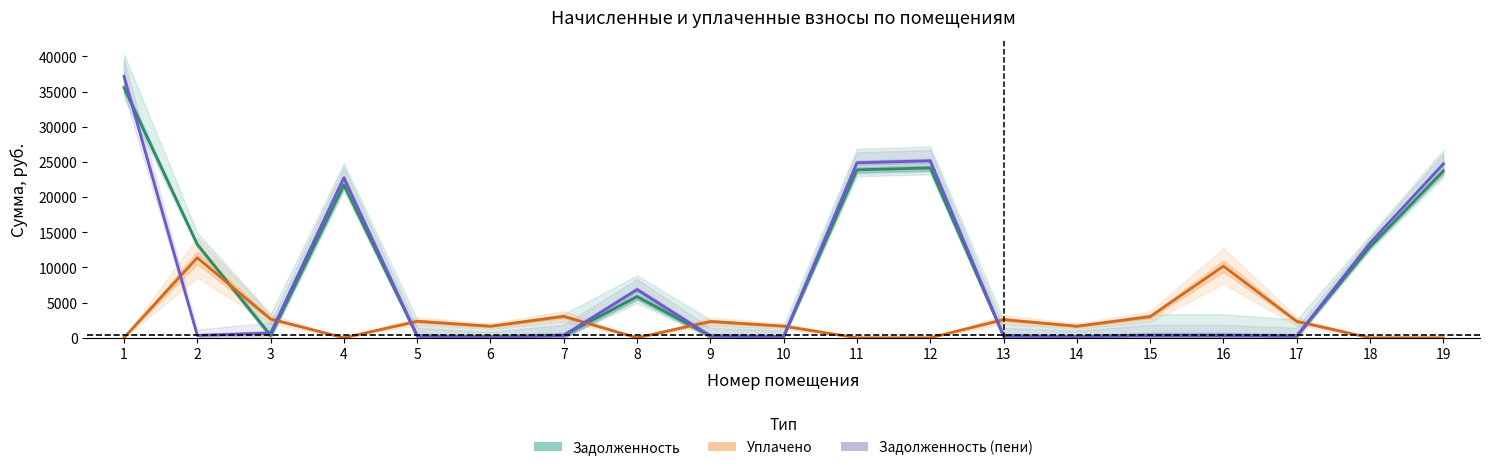

Count the number of data series in this chart.

3